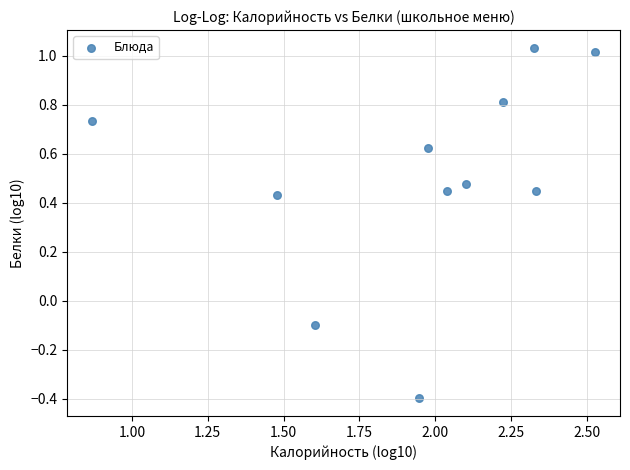

What is the average X value?

1.9